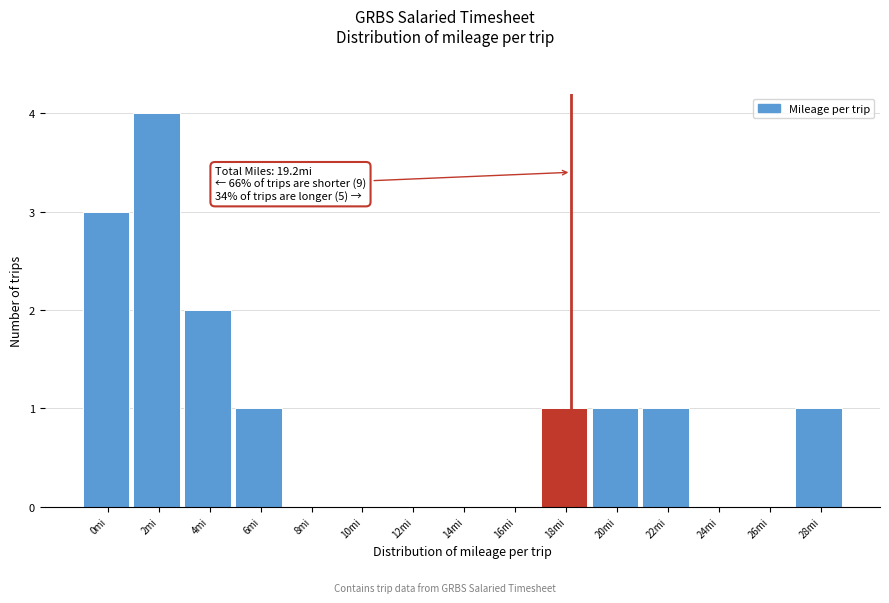

Reading left to right, list all the values displayed in this chart.

0mi=3	2mi=4	4mi=2	6mi=1	8mi=0	10mi=0	12mi=0	14mi=0	16mi=0	18mi=1	20mi=1	22mi=1	24mi=0	26mi=0	28mi=1